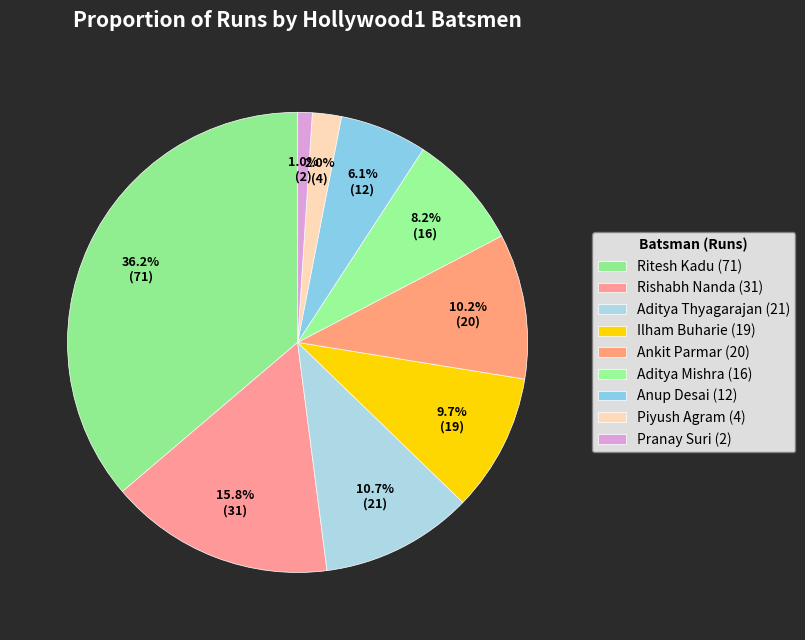

How many segments does this pie chart have?

9